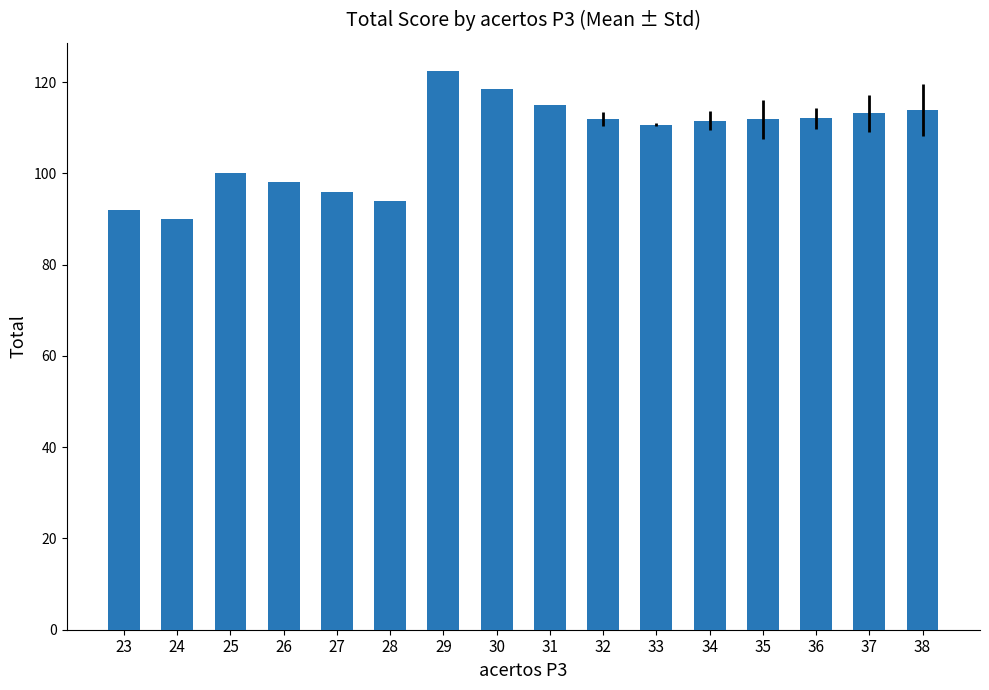

What is the average value?

106.9